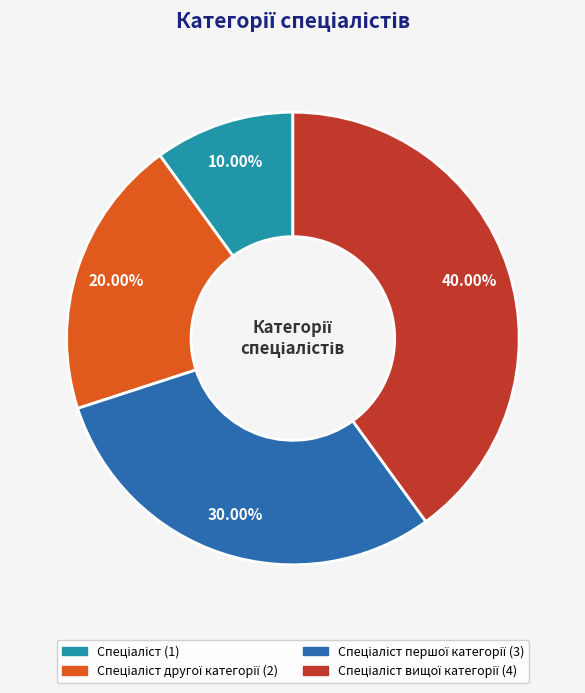

Is there any slice that represents more than half of the pie?

No